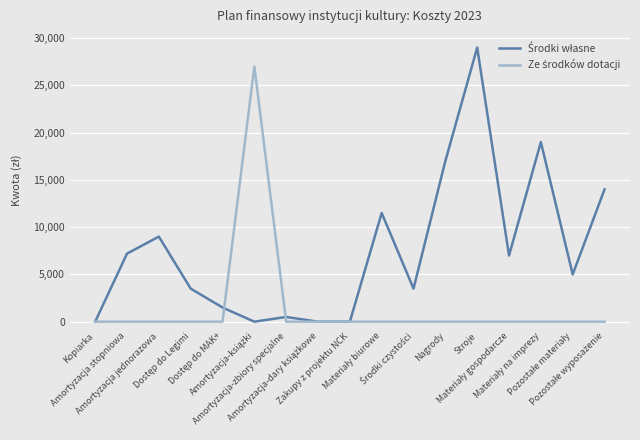

What is the maximum value shown in the chart?

29000